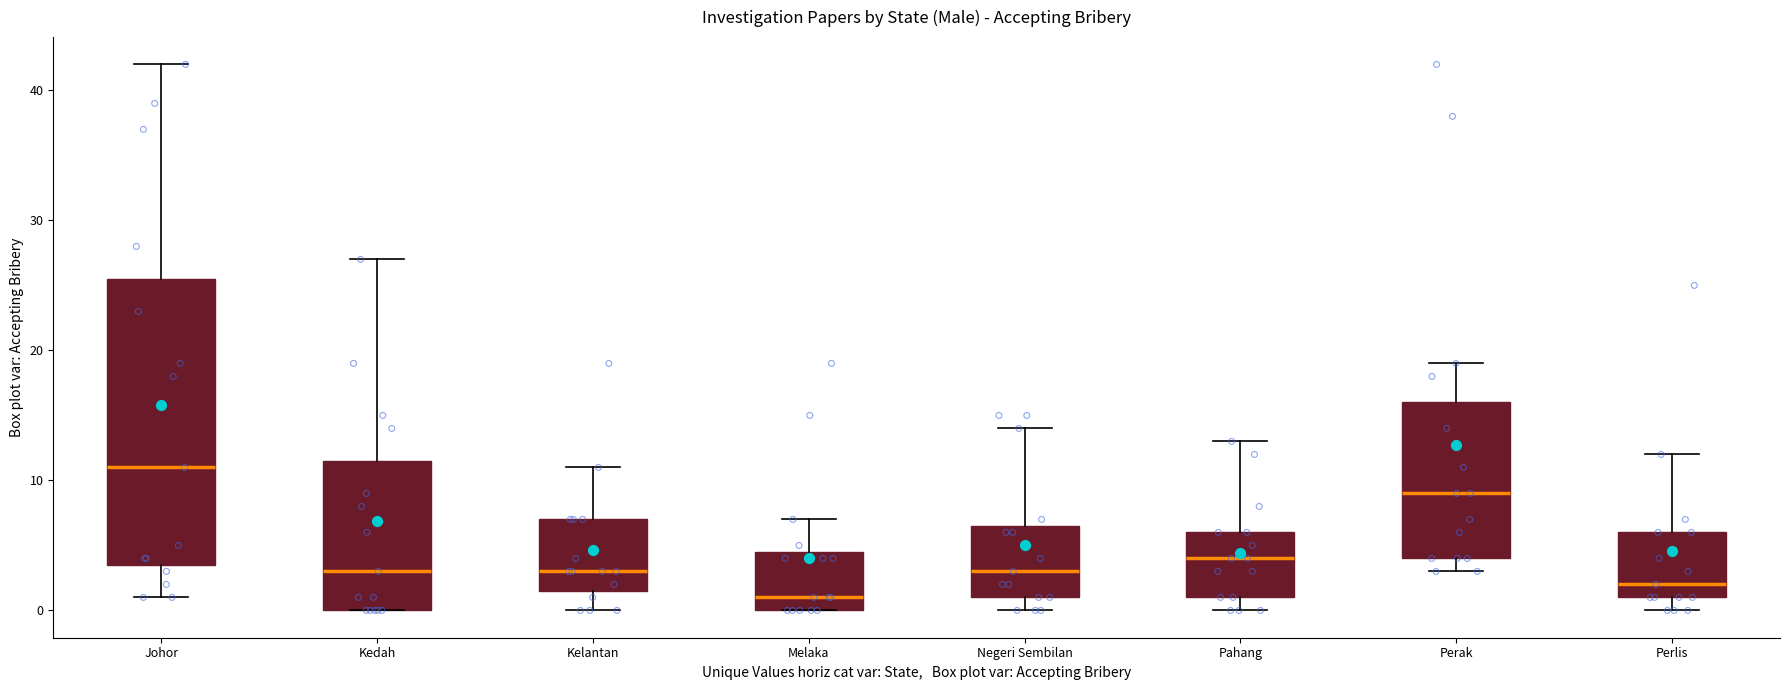

Where is the lower edge of the box for Johor on the y-axis? The values are not printed on the chart, so give them approximately, as read against the axis.

4